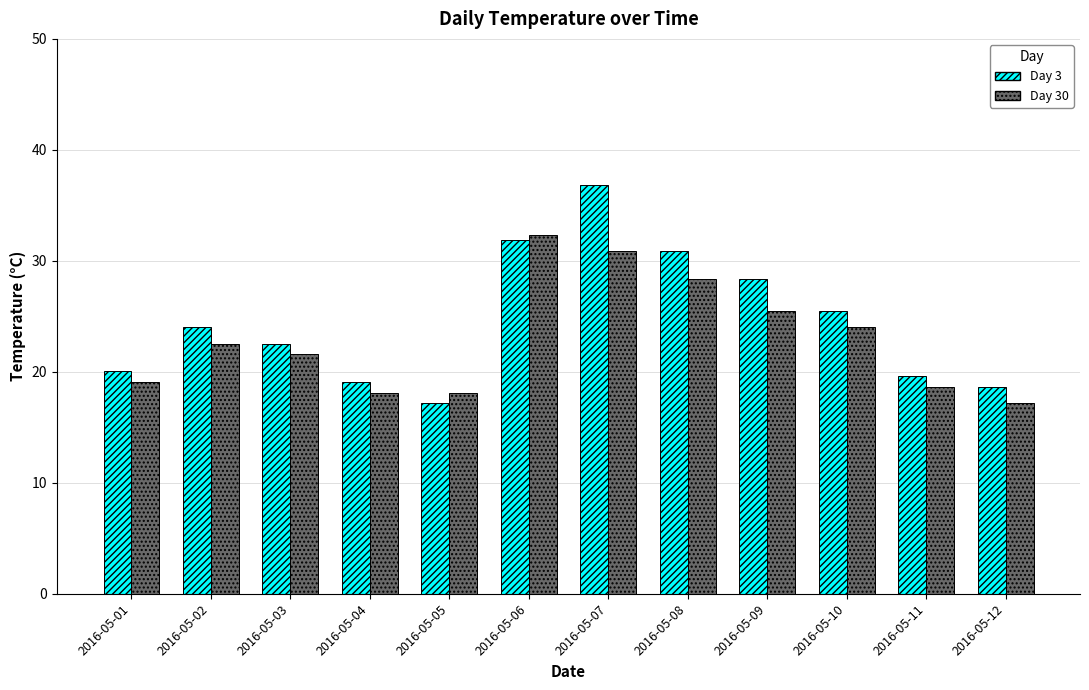

How many distinct data groups are displayed?

2